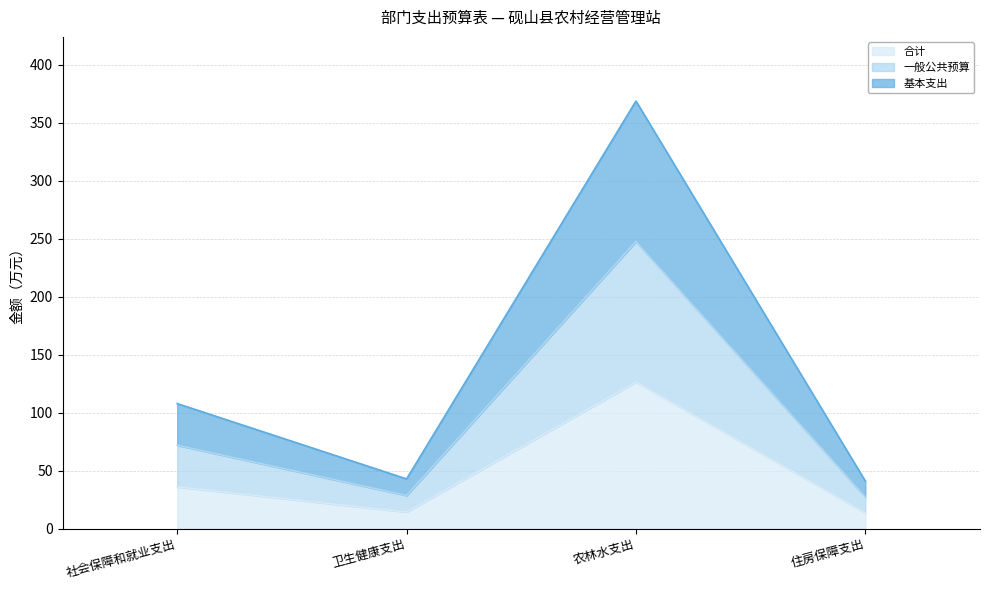

Reading left to right, what are all the values shown in this chart?

合计: 社会保障和就业支出=35.9	卫生健康支出=14.3	农林水支出=126.4	住房保障支出=13.7
一般公共预算: 社会保障和就业支出=107.8	卫生健康支出=42.8	农林水支出=368.8	住房保障支出=41.0
基本支出: 社会保障和就业支出=71.9	卫生健康支出=28.6	农林水支出=247.6	住房保障支出=27.3